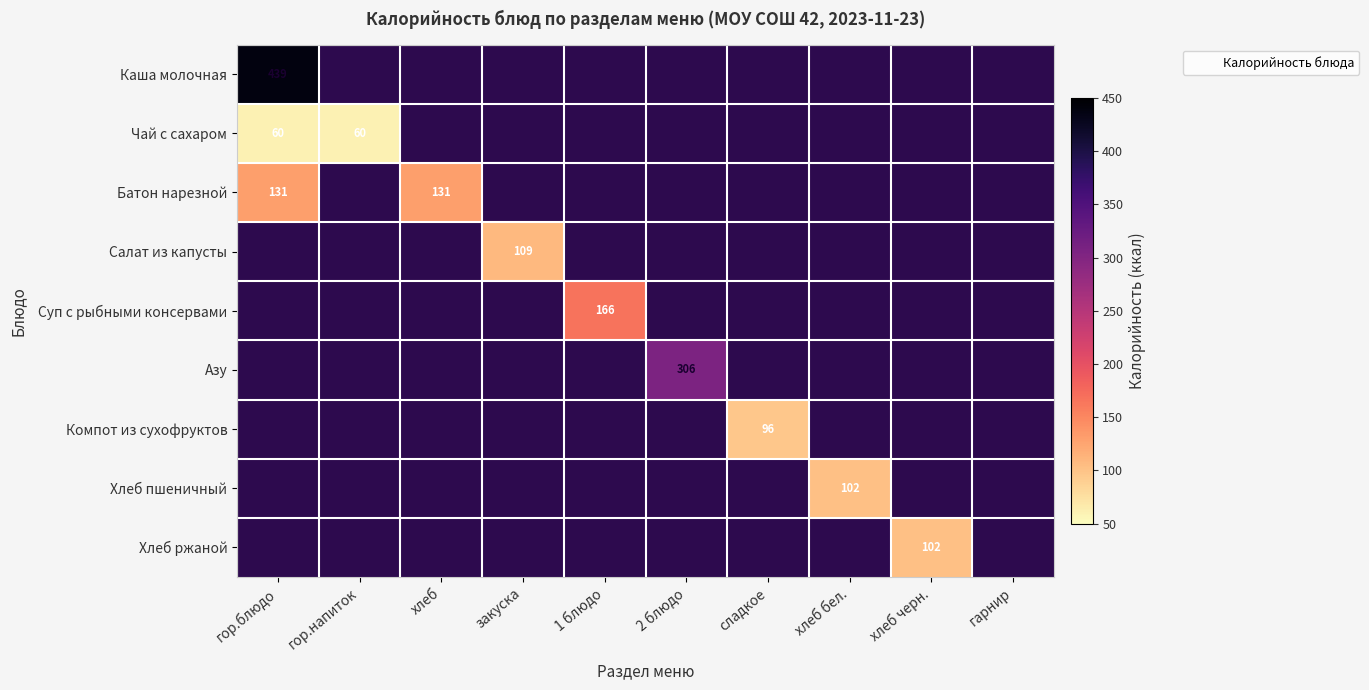

List the labels in order of Компот из сухофруктов value, smallest first.

гор.блюдо, гор.напиток, хлеб, закуска, 1 блюдо, 2 блюдо, сладкое, хлеб бел., хлеб черн., гарнир